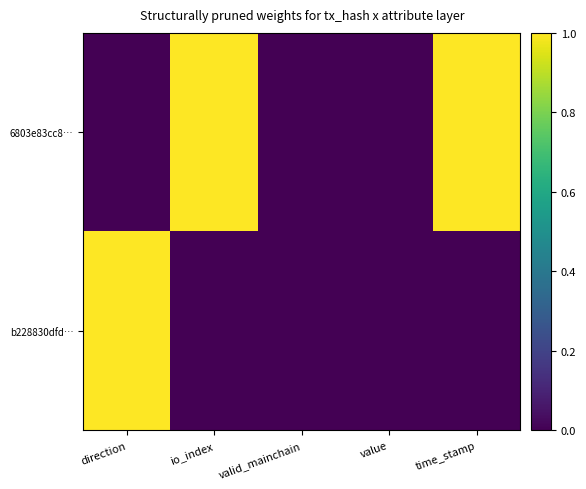

Which label corresponds to the smallest value in the chart?

direction